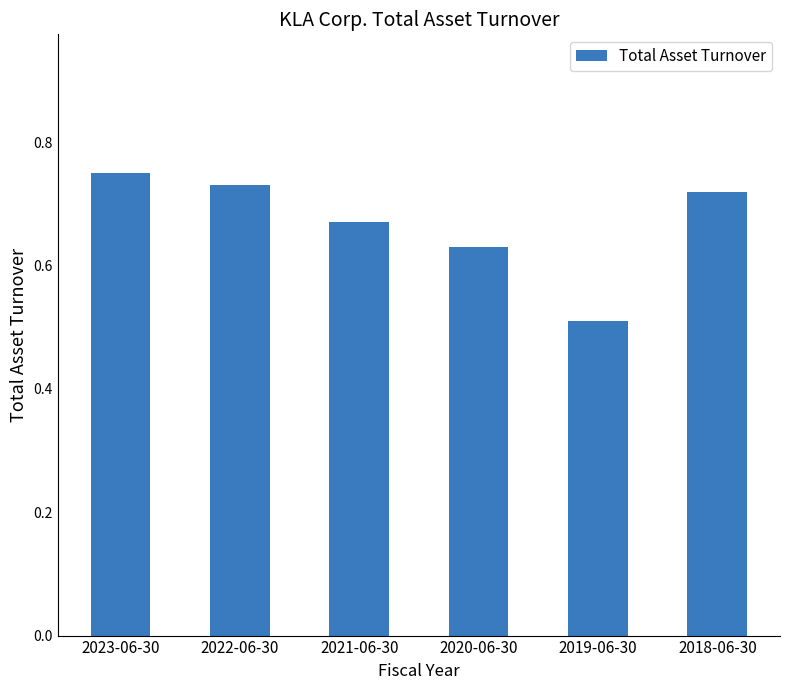

Rank the categories by value from lowest to highest.

2019-06-30, 2020-06-30, 2021-06-30, 2018-06-30, 2022-06-30, 2023-06-30